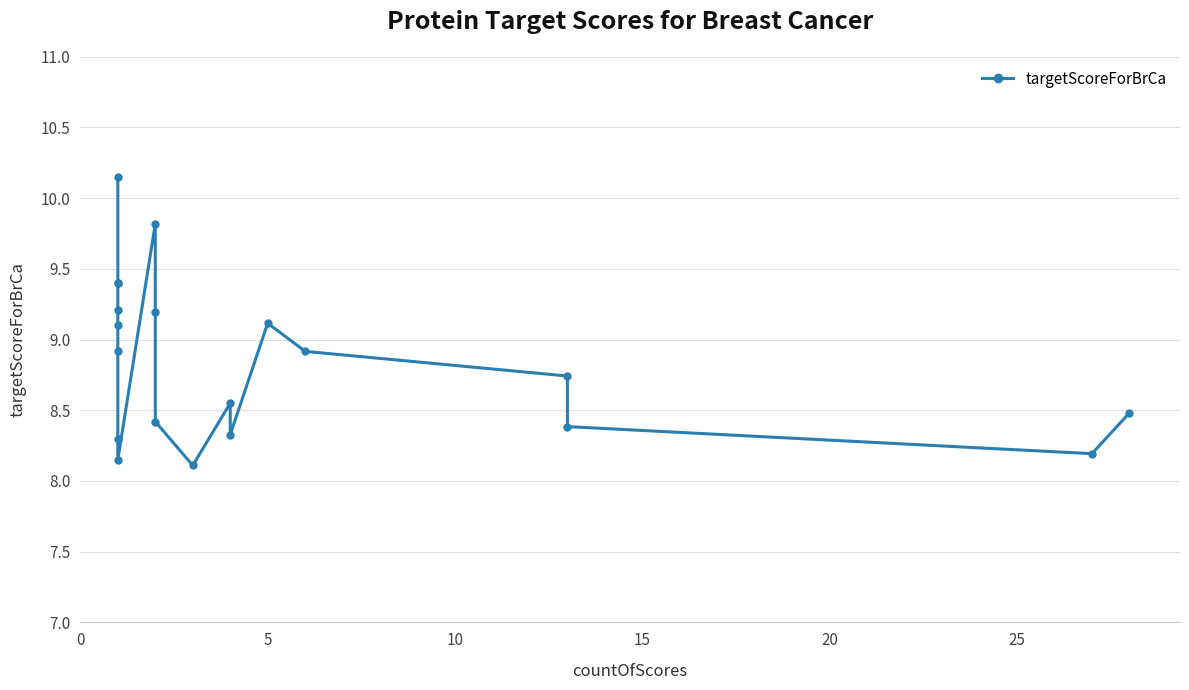

How many points are higher than both their immediate neighbors (excluding endpoints)?

3